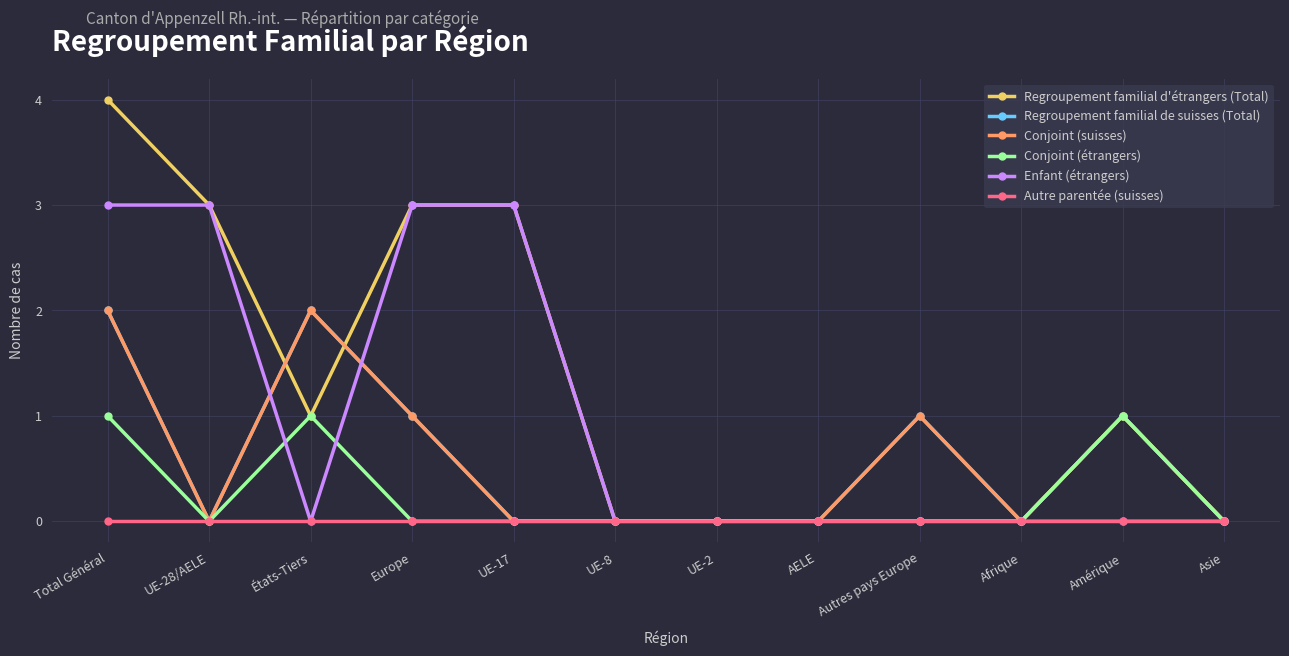

Between which two adjacent categories do Enfant (étrangers) and Regroupement familial de suisses (Total) first intersect?

UE-28/AELE and États-Tiers